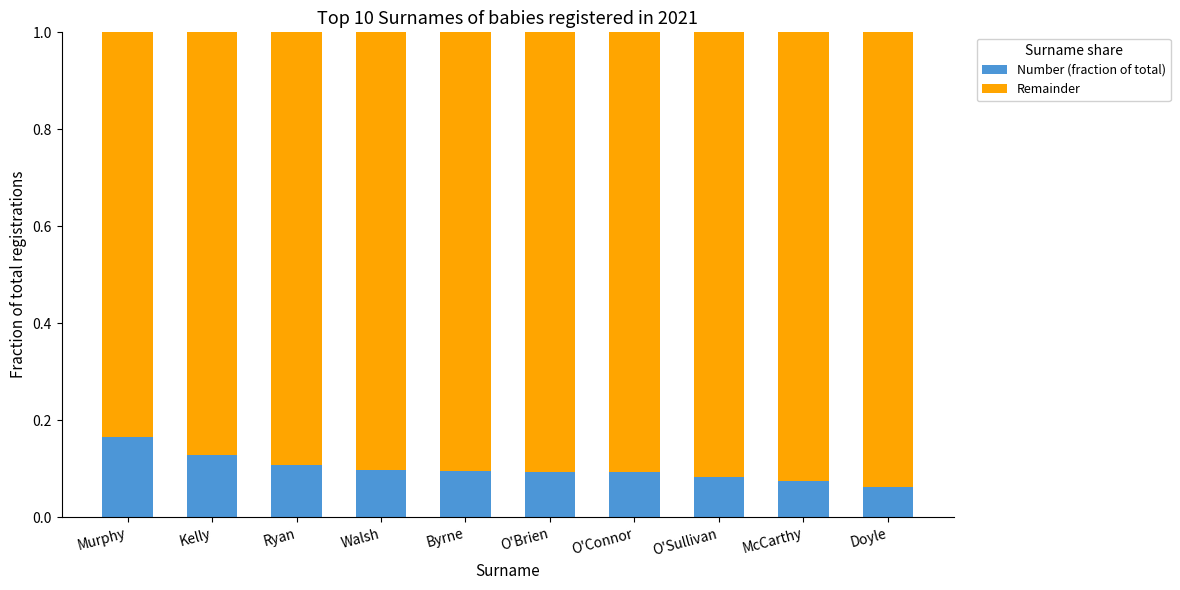

Count the Number (fraction of total) values in the range 0 to 1.

10